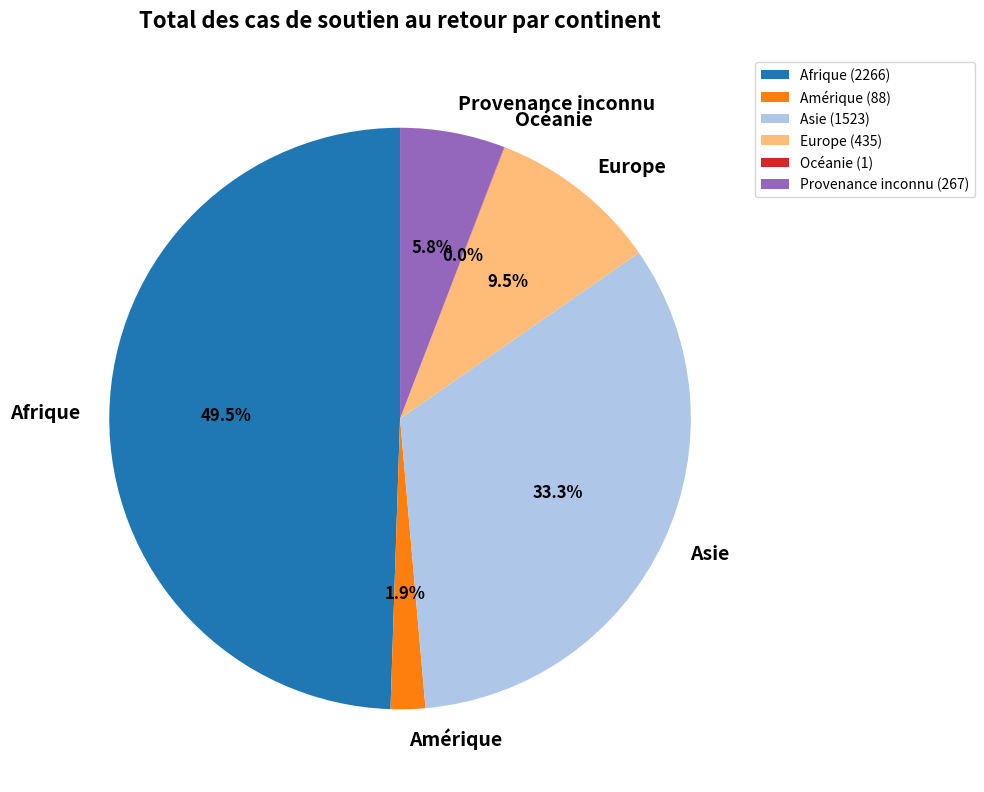

Does Amérique (88) account for over 50% of the chart?

No